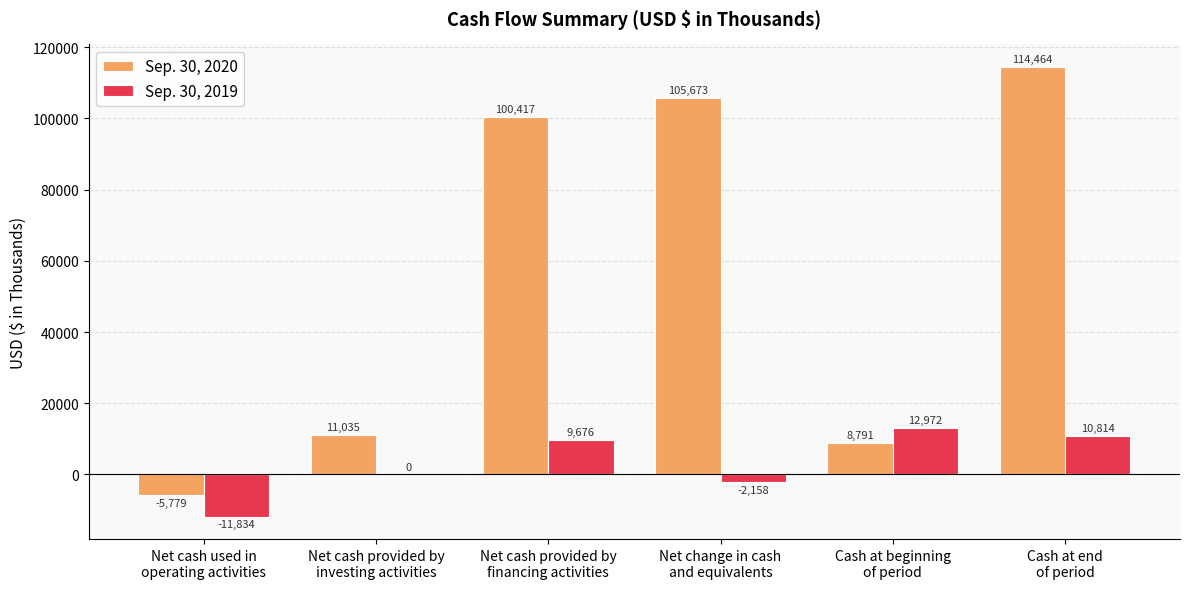

Reading left to right, what are all the values shown in this chart?

Sep. 30, 2020: -5779	11035	100417	105673	8791	114464
Sep. 30, 2019: -11834	0	9676	-2158	12972	10814